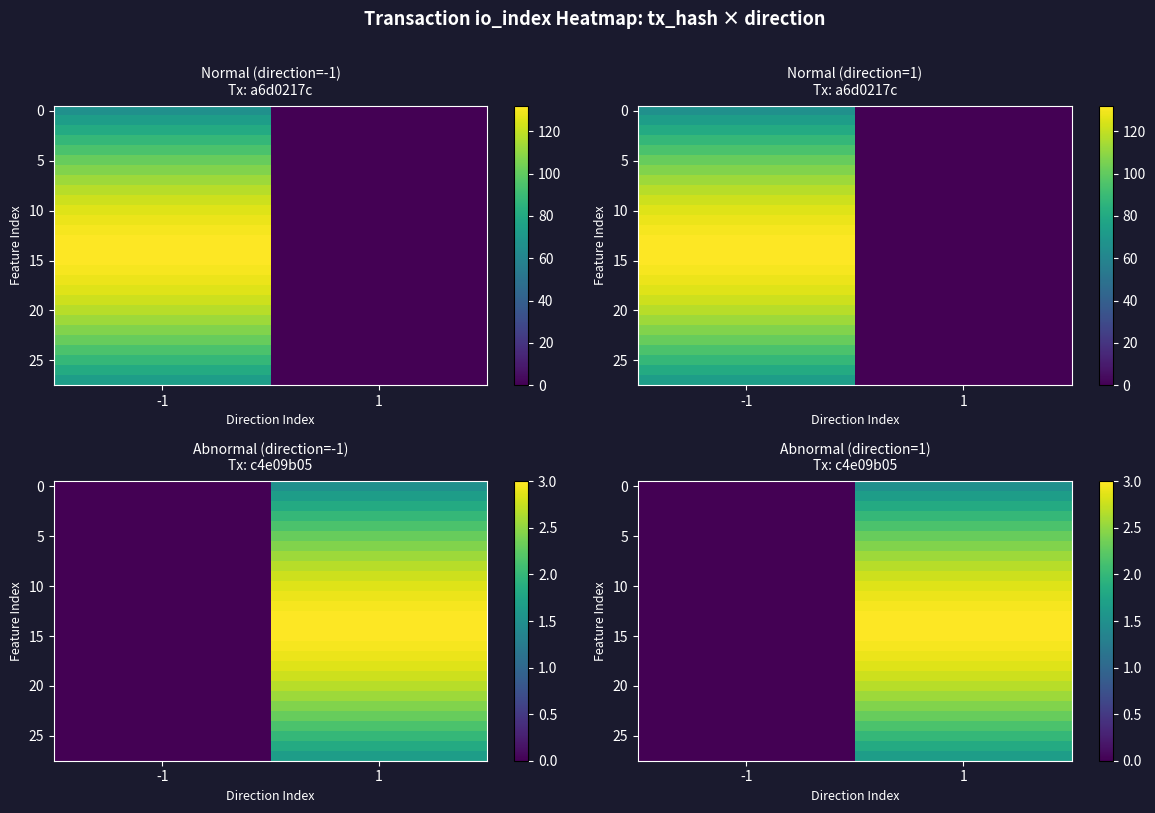

True or false: 0 has a value of 0.6 at 1.

False